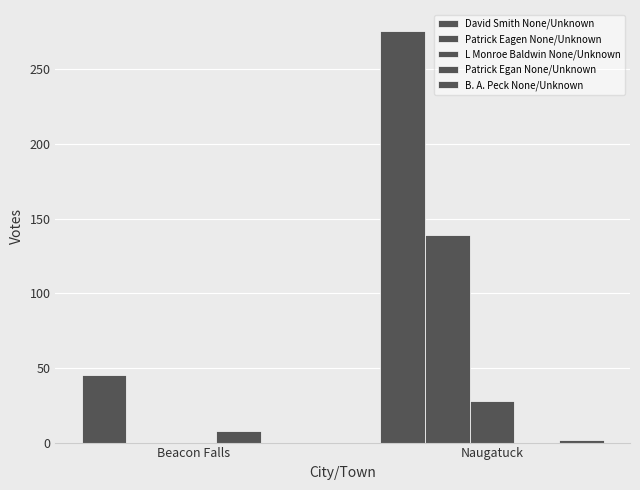

Is the value of David Smith None/Unknown at Beacon Falls greater than the value of B. A. Peck None/Unknown at Beacon Falls?

Yes